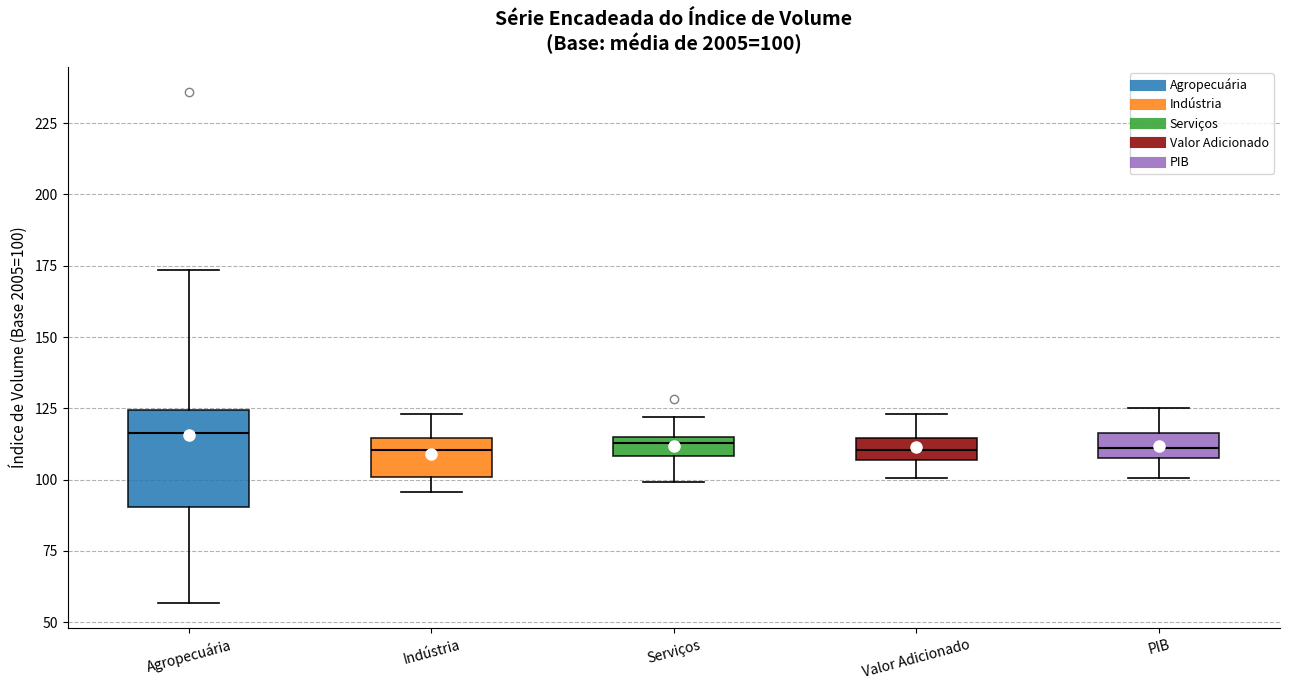

Which box is the tallest, from its lower edge to its upper edge?

Agropecuária